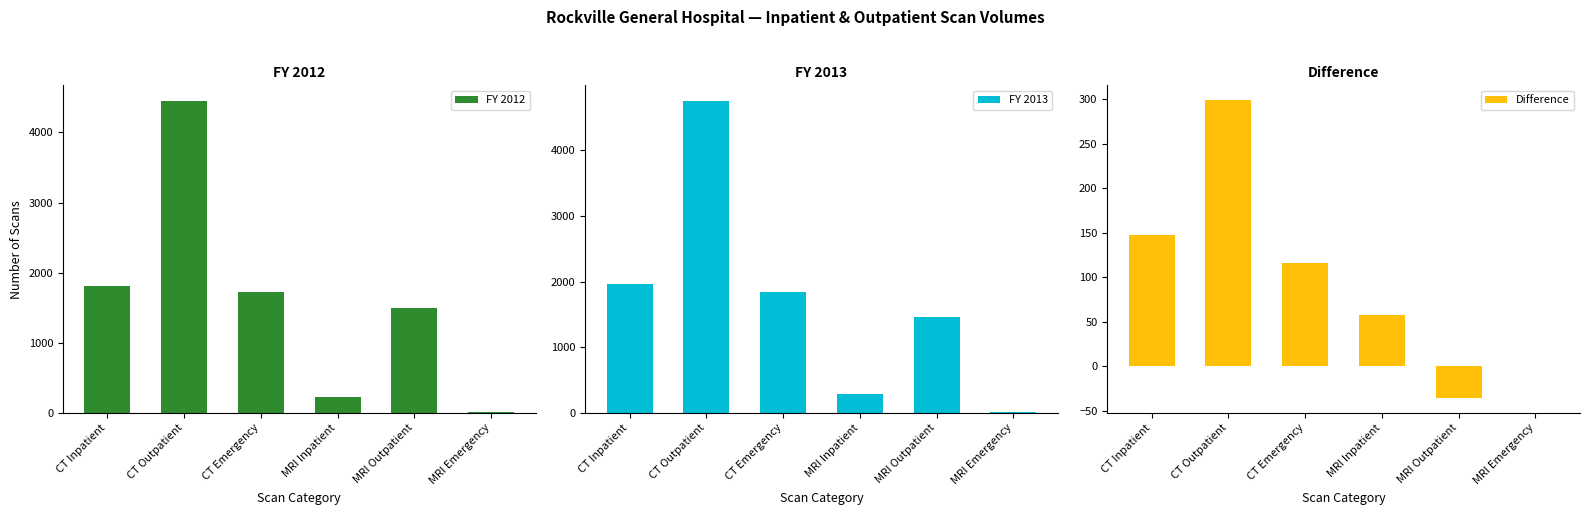

What is the difference between the FY 2012 values at MRI Inpatient and MRI Emergency?

219